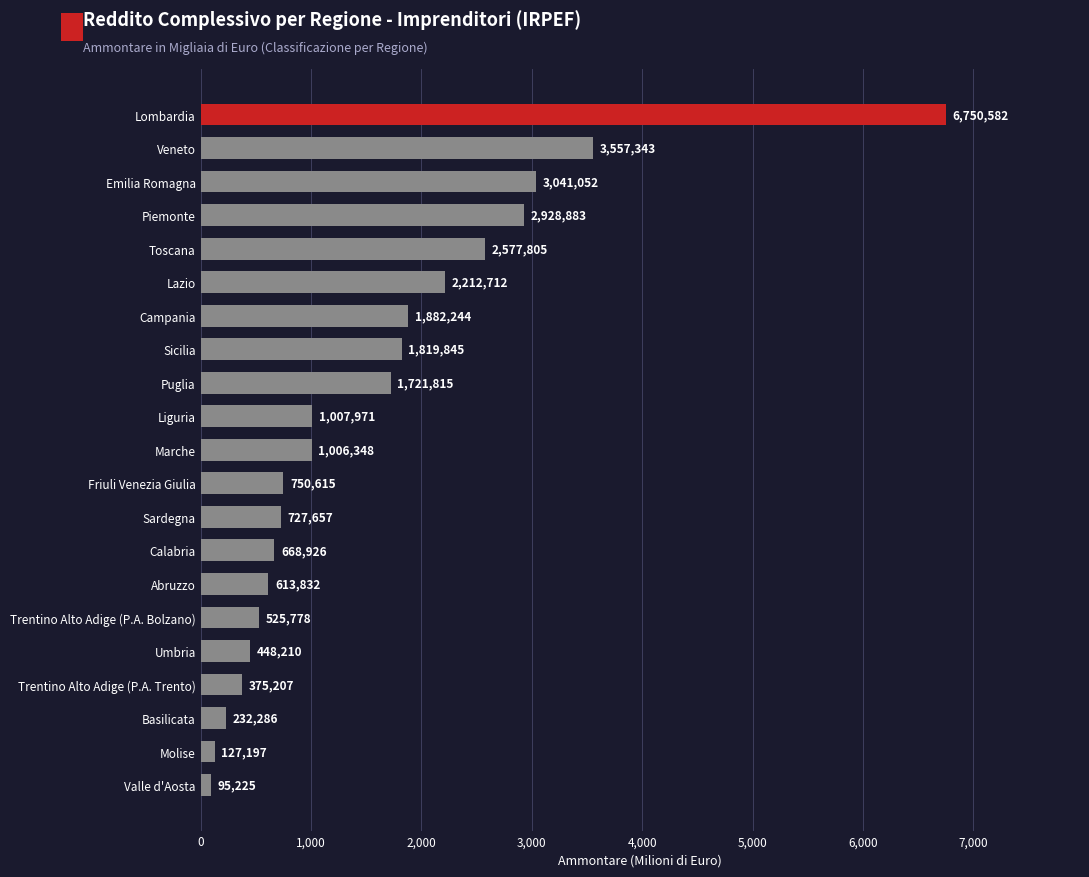

Are the bars horizontal?

Yes